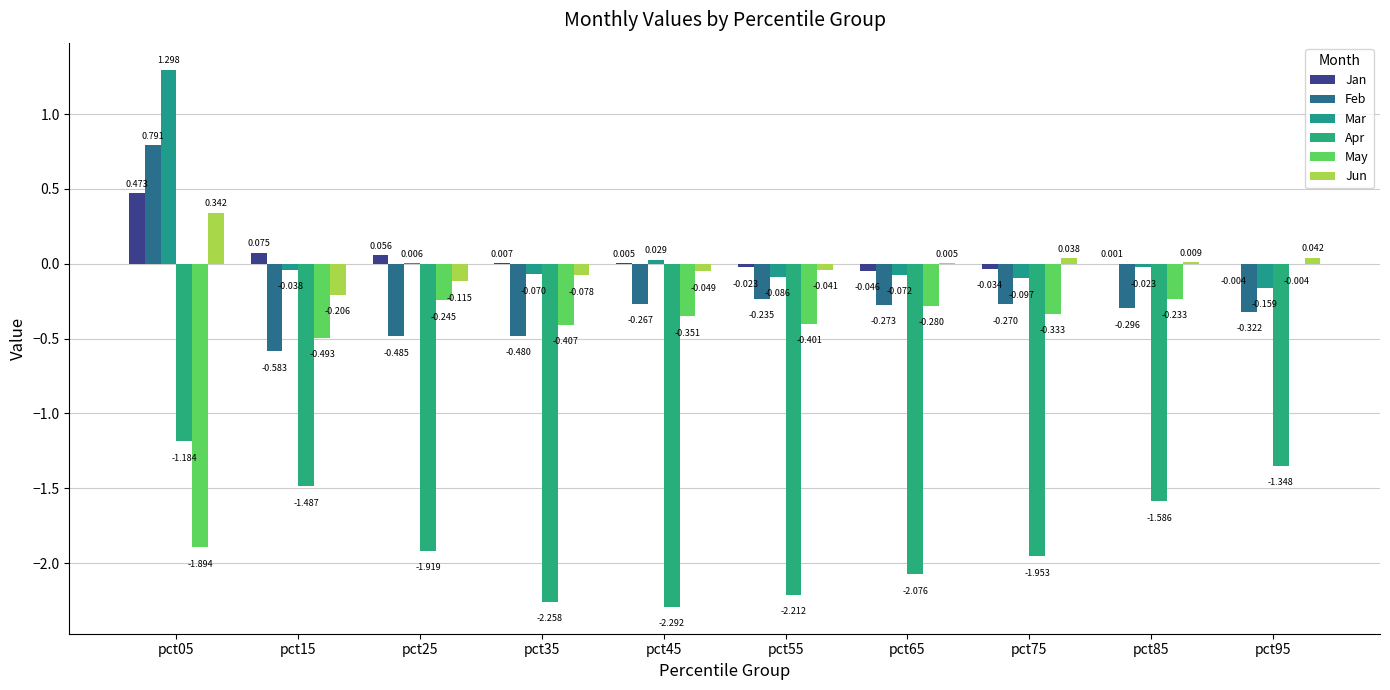

List the labels in order of Jun value, smallest first.

pct15, pct25, pct35, pct45, pct55, pct65, pct85, pct75, pct95, pct05